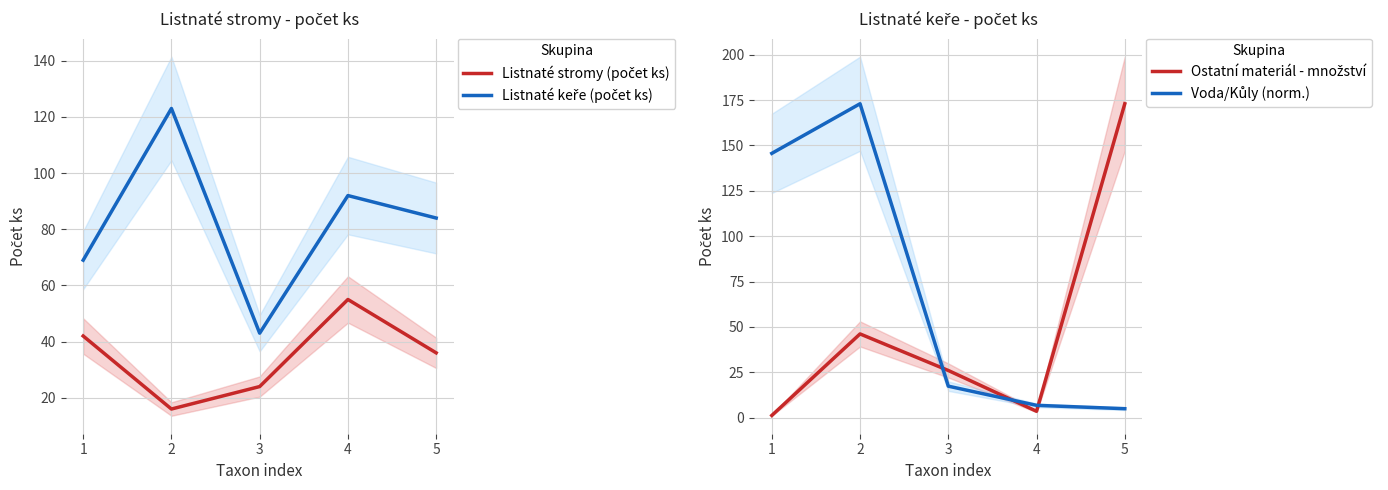

The Ostatní materiál - množství series shows 25.9 at 3. True or false?

True